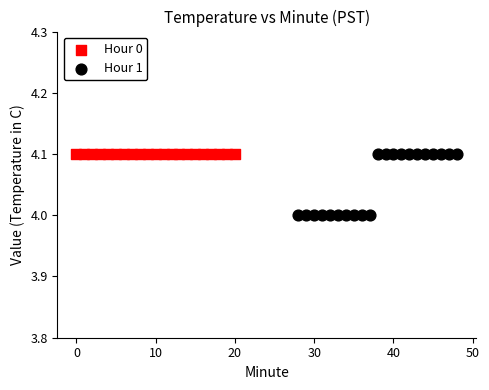

What are all the series names shown in the legend?

Hour 0, Hour 1